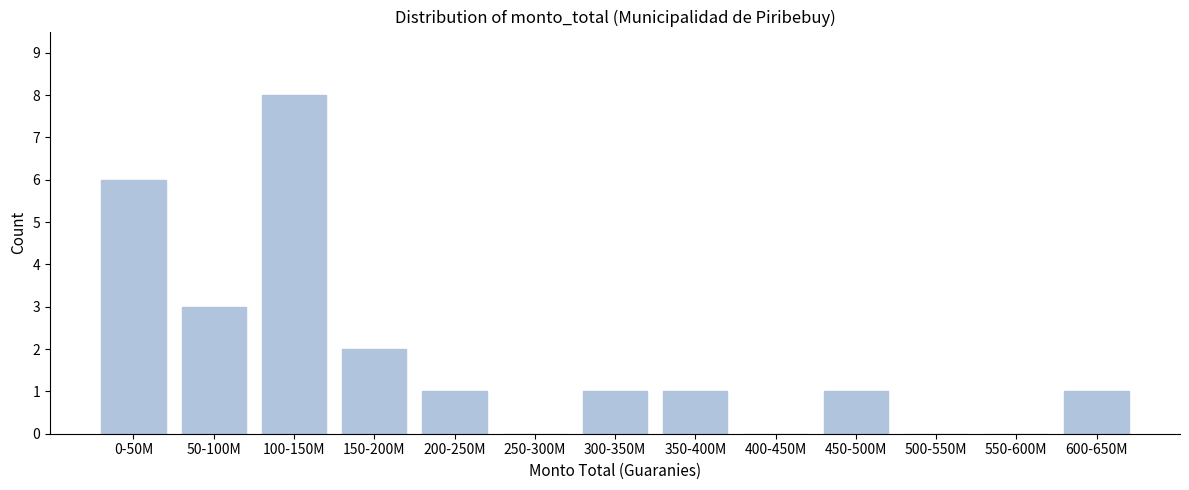

Reading left to right, transcribe all the data shown in this chart.

0-50M=6	50-100M=3	100-150M=8	150-200M=2	200-250M=1	250-300M=0	300-350M=1	350-400M=1	400-450M=0	450-500M=1	500-550M=0	550-600M=0	600-650M=1